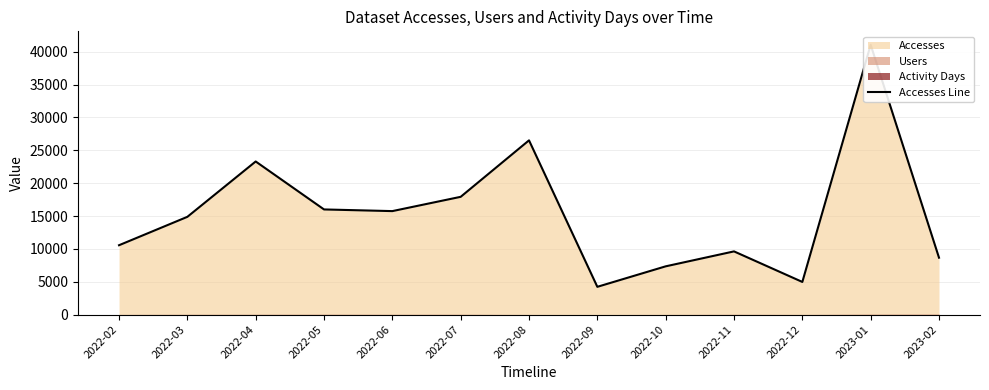

Does the chart display data point markers on the line(s)?

No